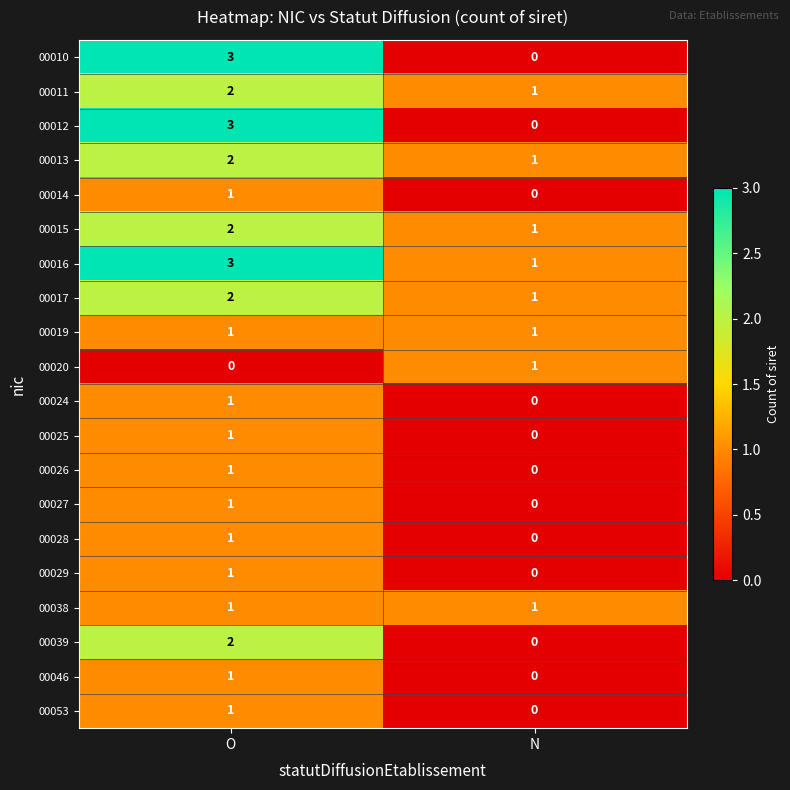

Where is 00010 nearest to the value 1?

N